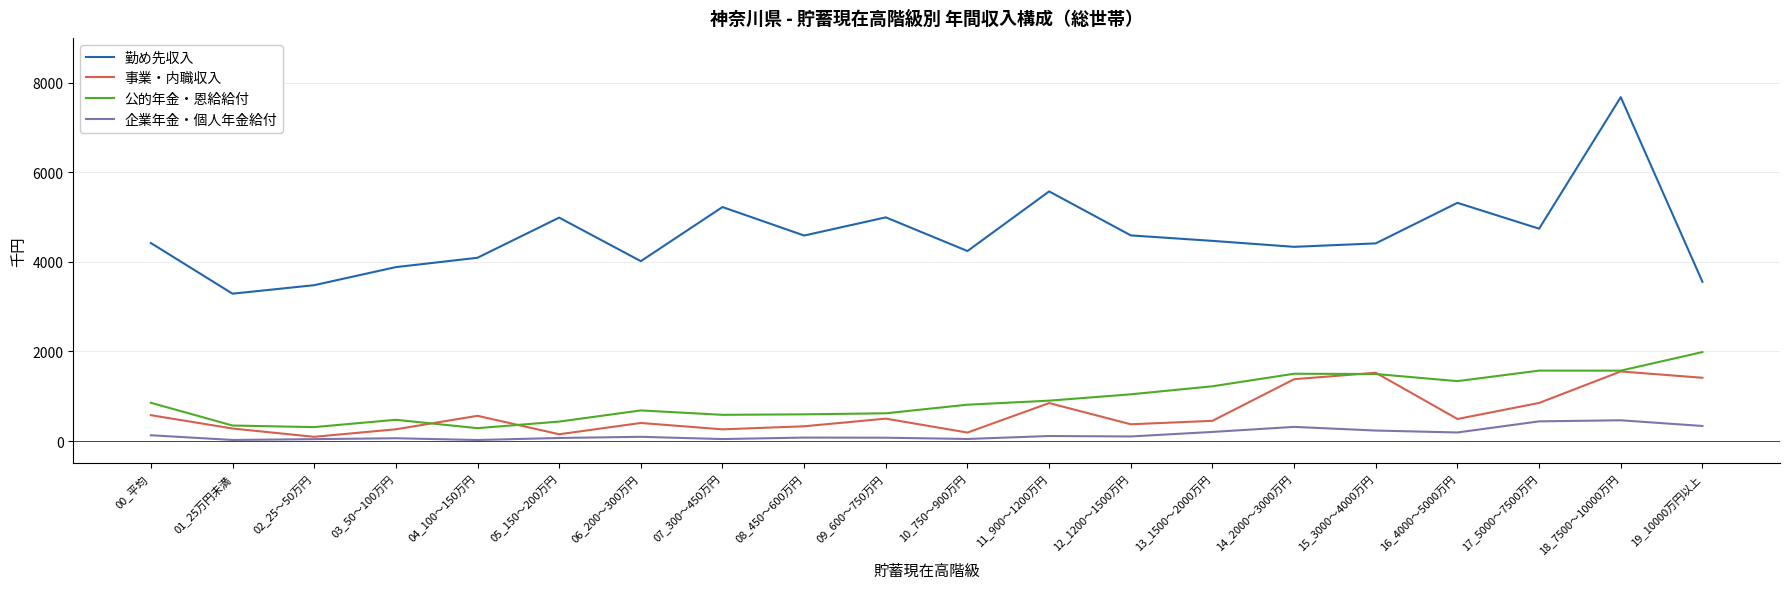

At which category is the sum across all series the highest?

18_7500～10000万円